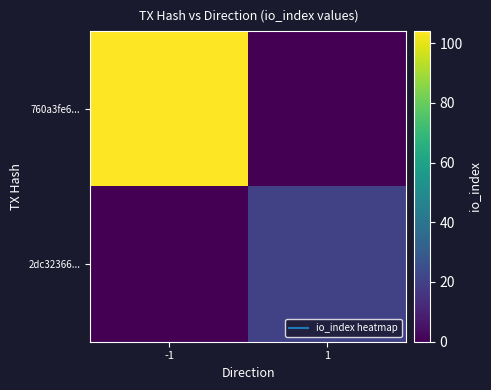

Reading right to left, list all the values displayed in this chart.

760a3fe6...: 1=0	-1=104
2dc32366...: 1=20	-1=0